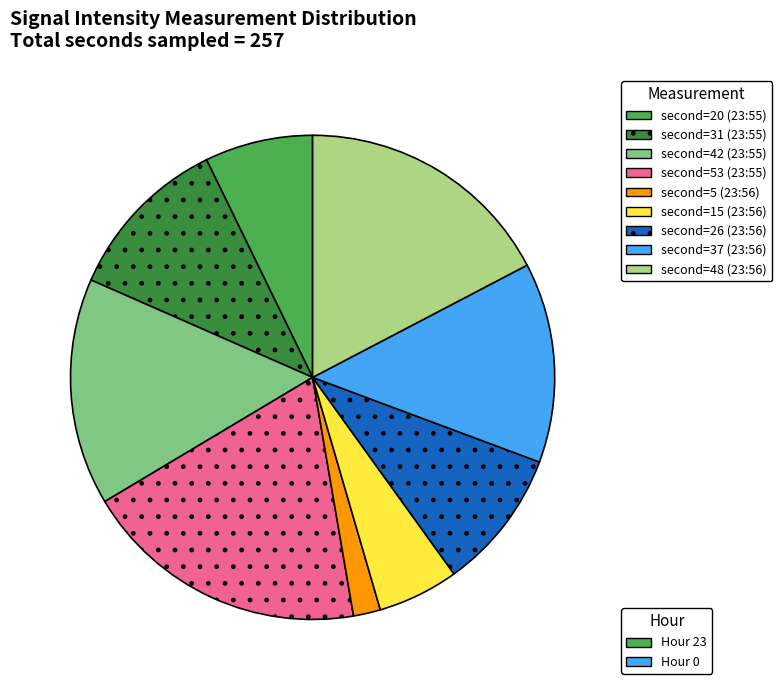

Which slice is the smallest?

second=5 (23:56)